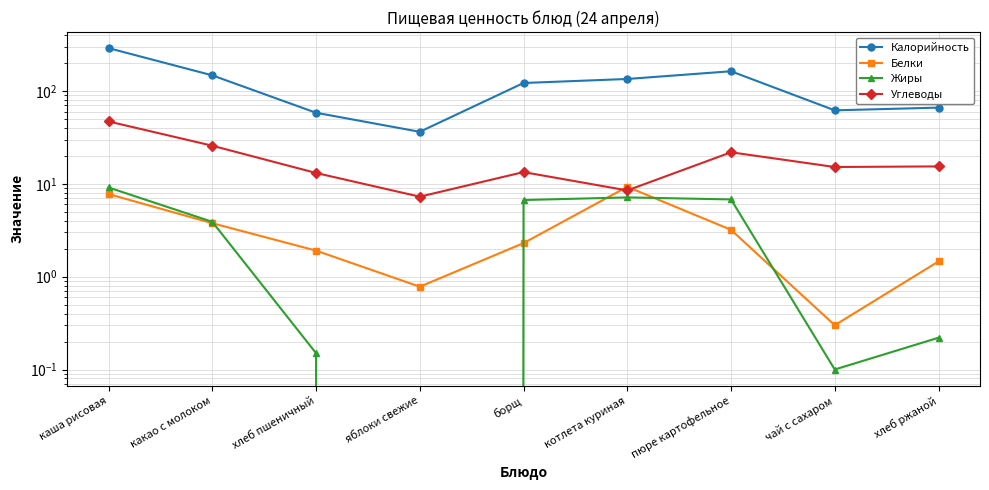

Is it true that Жиры equals 4.5 at пюре картофельное?

False